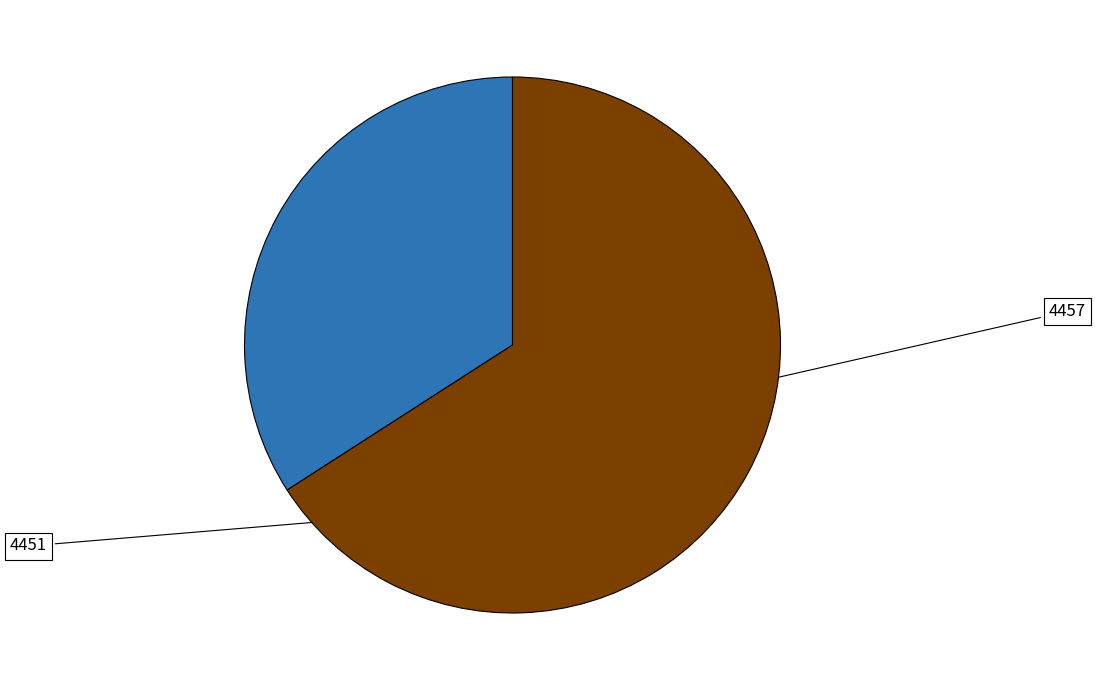

The 4451 slice represents 66% of the pie. True or false?

True